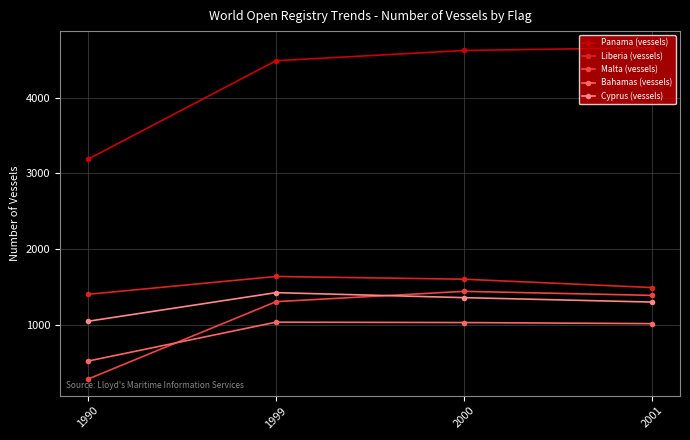

True or false: Liberia (vessels) and Malta (vessels) intersect in this chart.

False